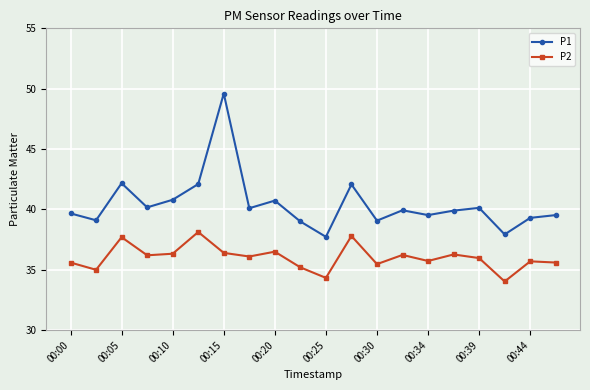

True or false: P2 and P1 cross at least once.

False